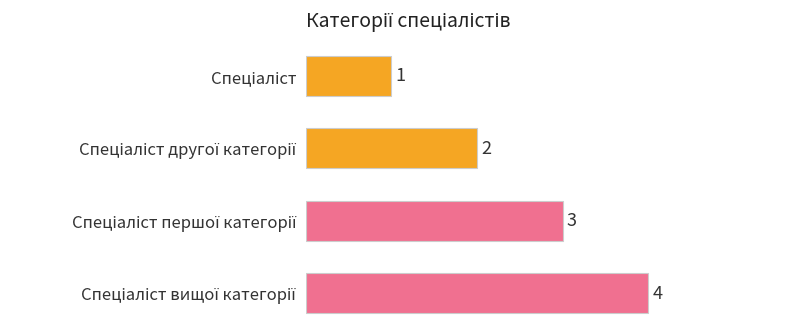

What is the smallest value displayed?

1